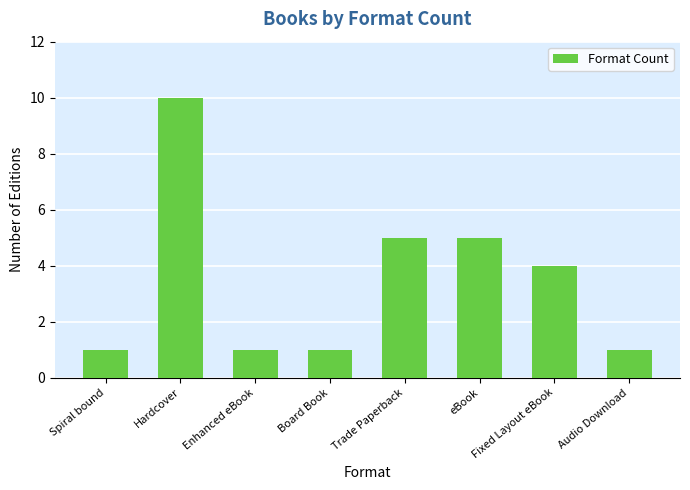

What is the minimum value shown in the chart?

1